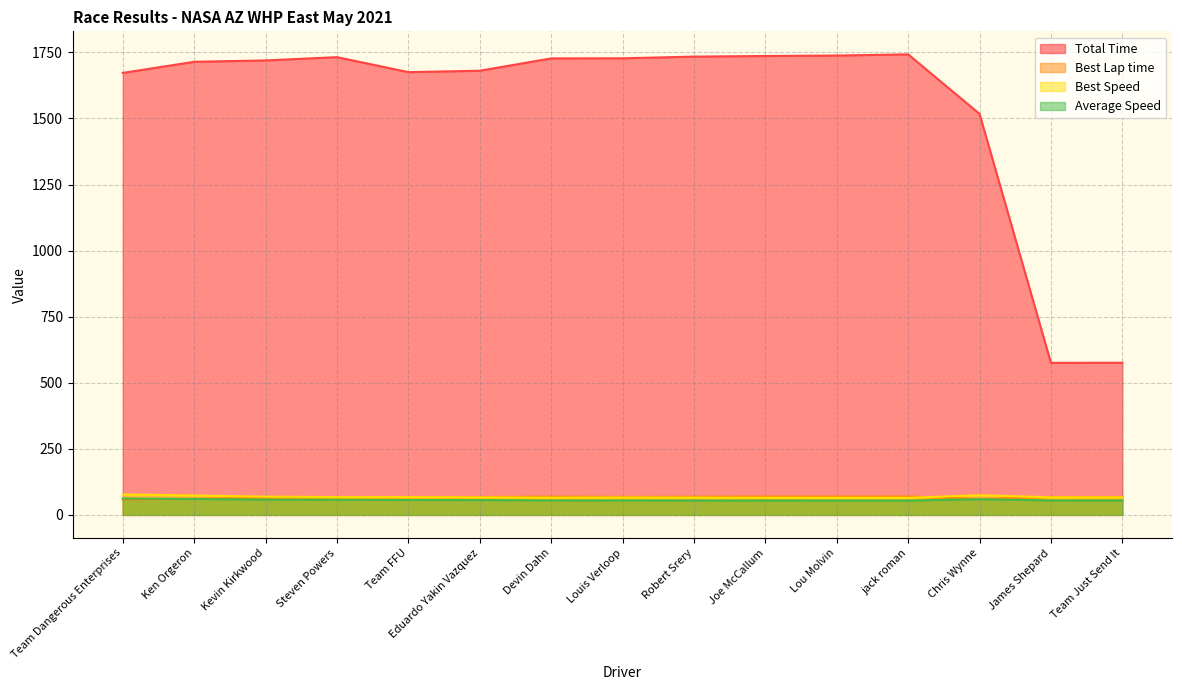

What is the value of the Best Speed point at the 1st from the left?

77.3